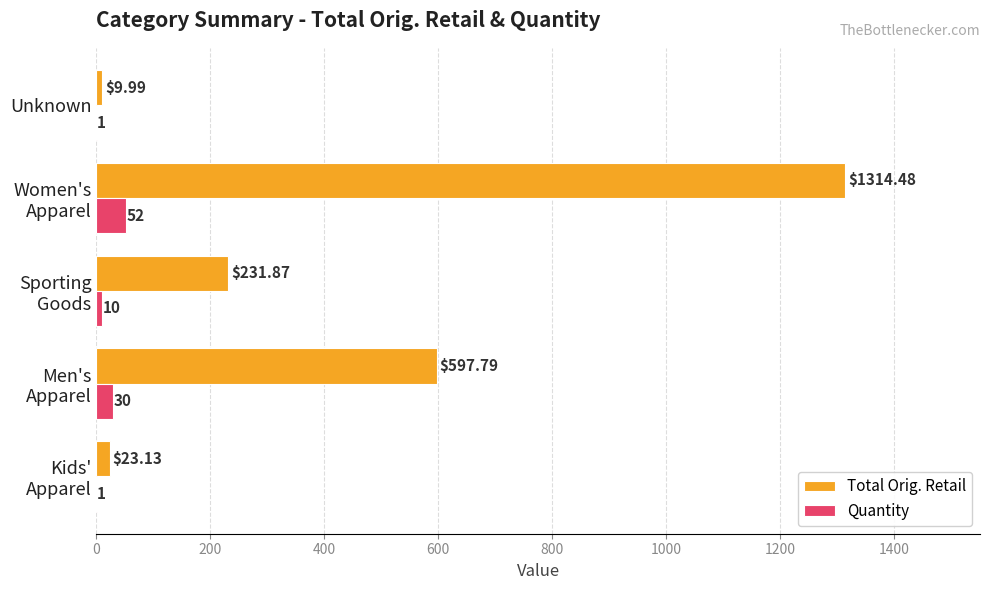

Which series has the largest total across all categories?

Total Orig. Retail